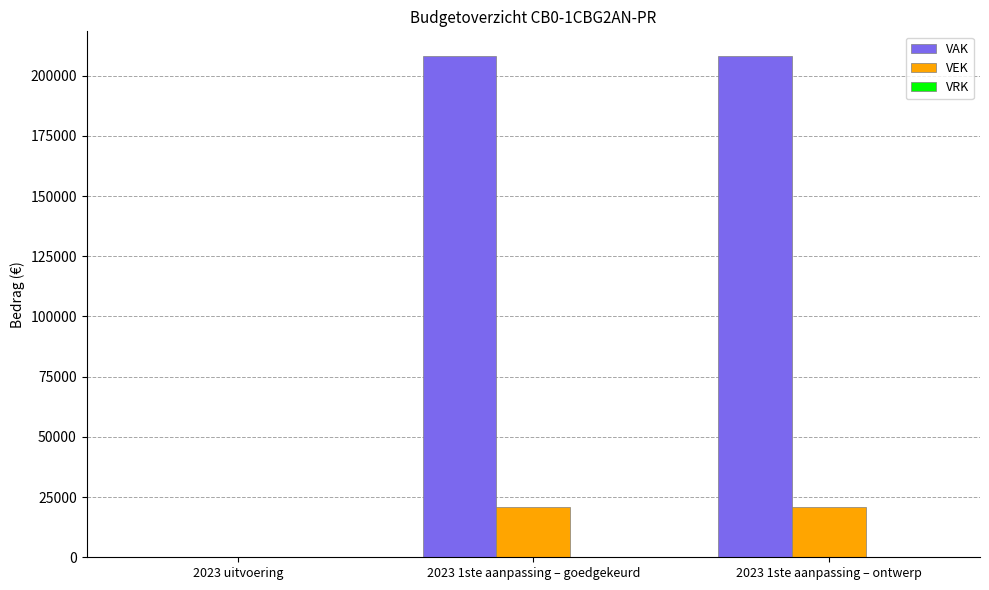

What is the maximum value for VAK?

208028